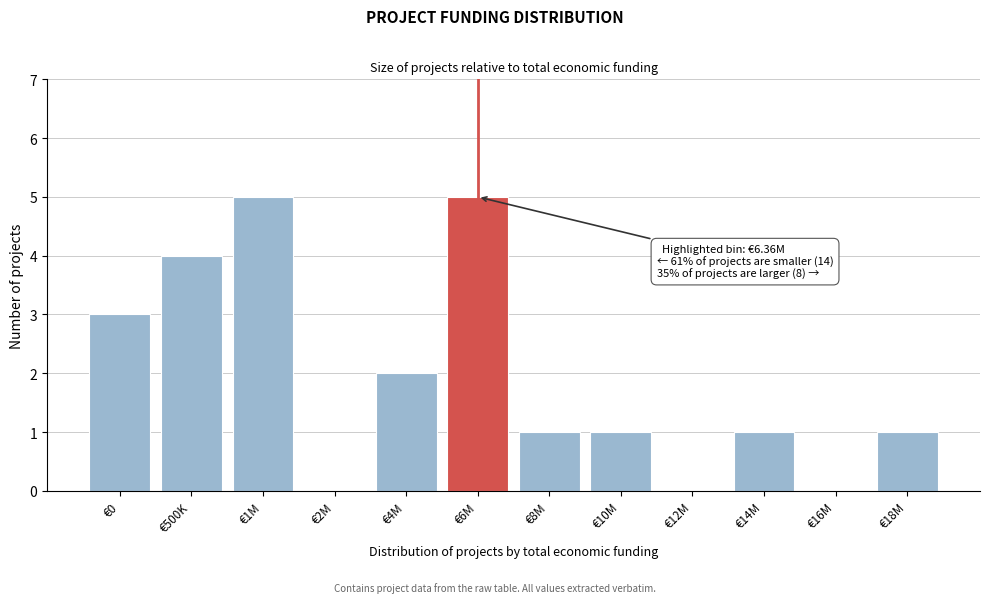

Reading left to right, extract all data points from this chart.

€0=3	€500K=4	€1M=5	€2M=0	€4M=2	€6M=5	€8M=1	€10M=1	€12M=0	€14M=1	€16M=0	€18M=1